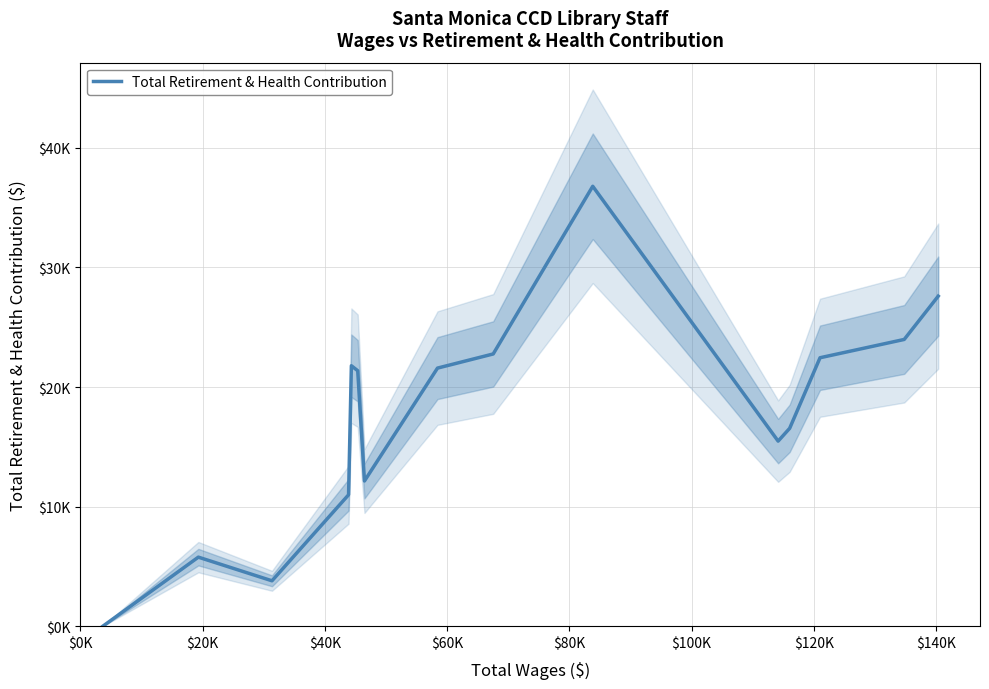

Which category has the lowest value across all series?

$0K